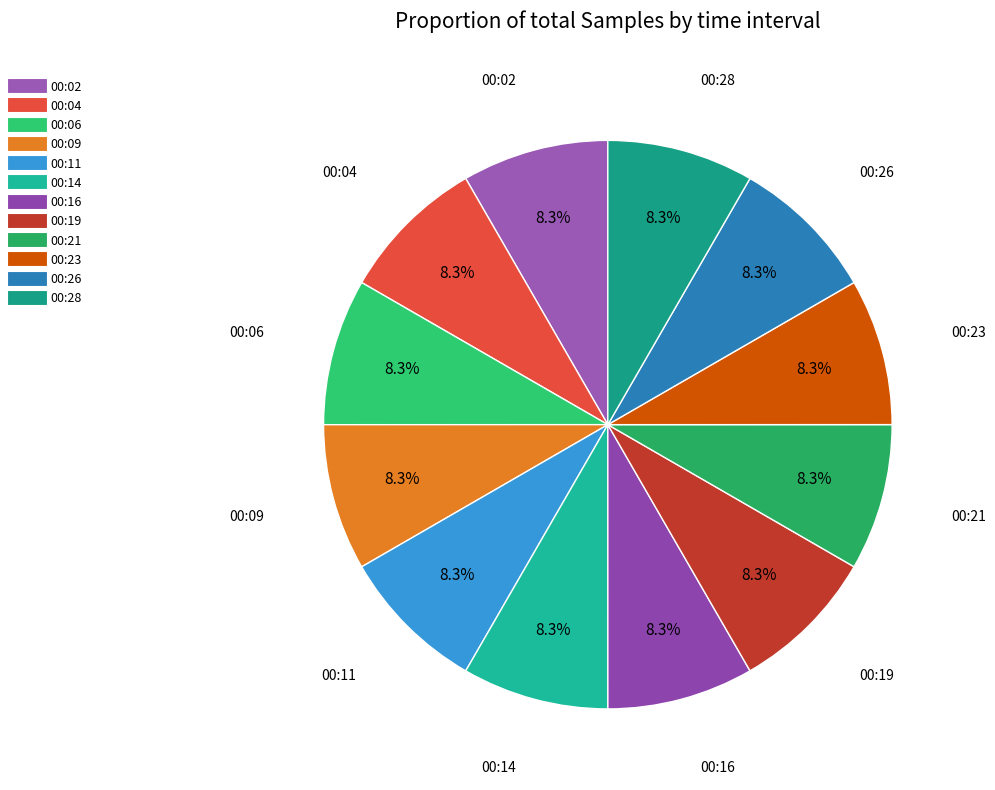

What percentage is NOT represented by 00:21?

91.7%